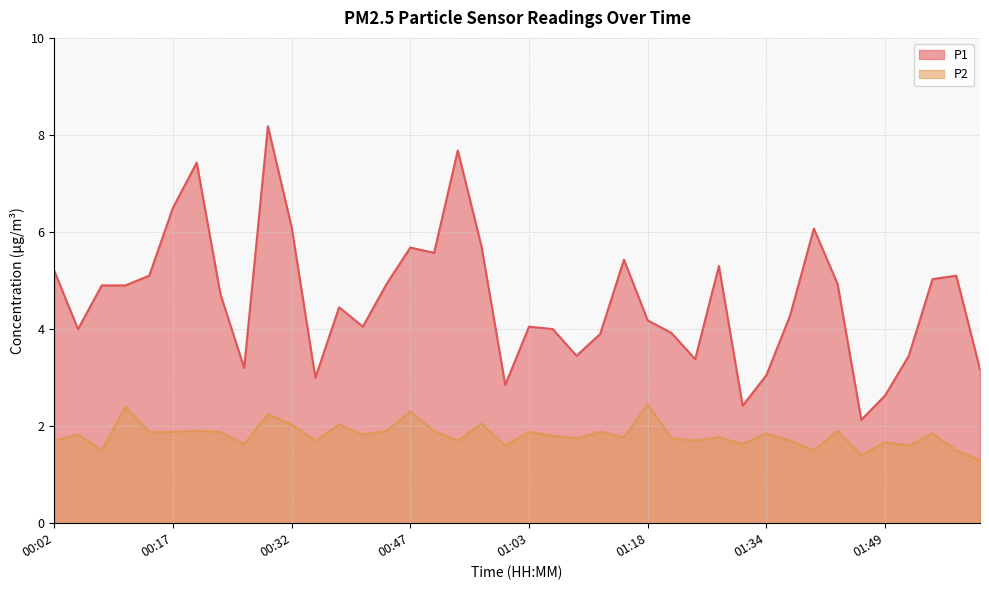

In P2, how many points are higher than both neighbors (excluding endpoints)?

15